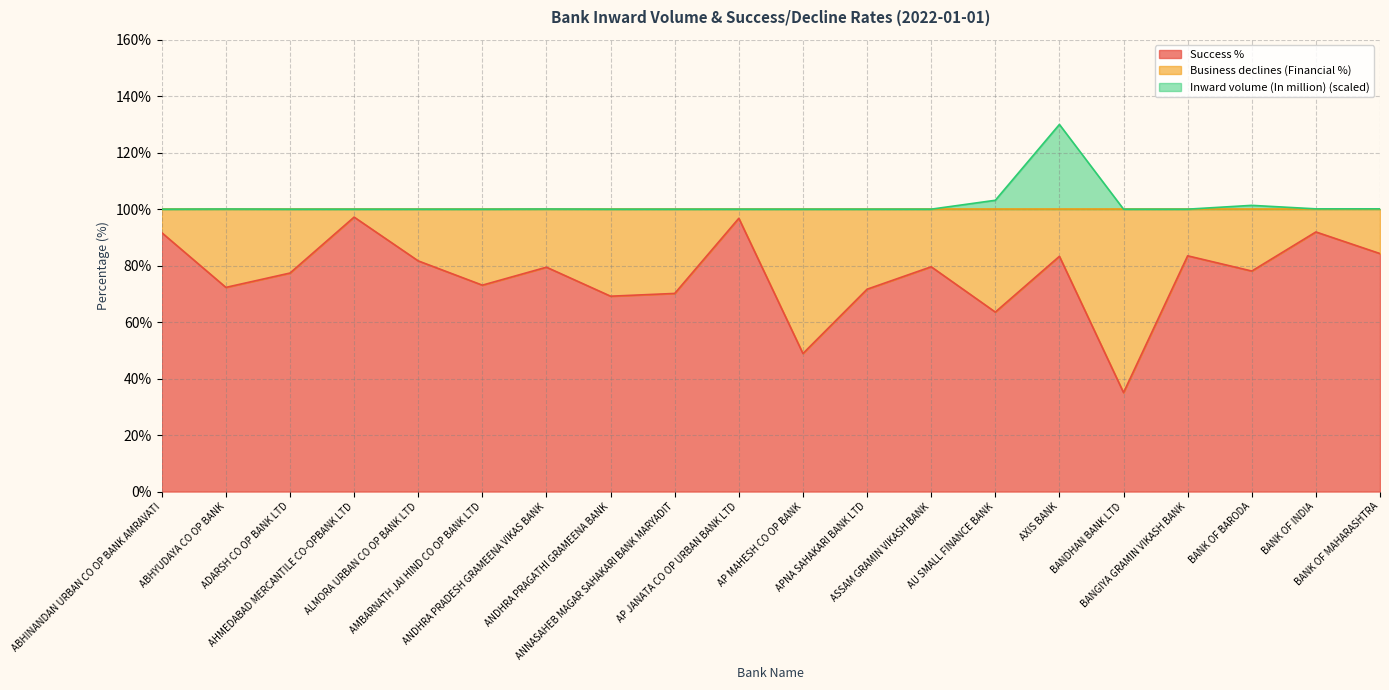

At BANK OF MAHARASHTRA, list the series in order from largest to smallest.

Inward volume (In million) (scaled), Success %